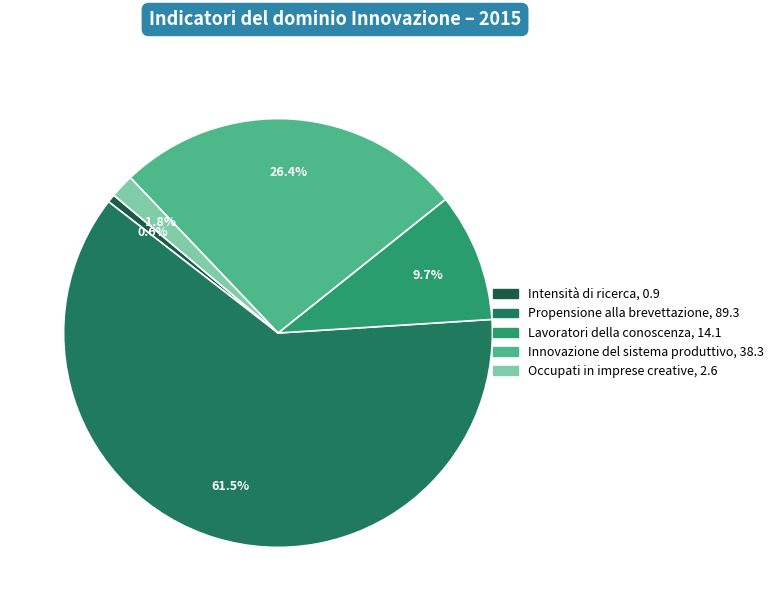

Approximately how many times larger is the value at Lavoratori della conoscenza compared to Innovazione del sistema produttivo?

0.4